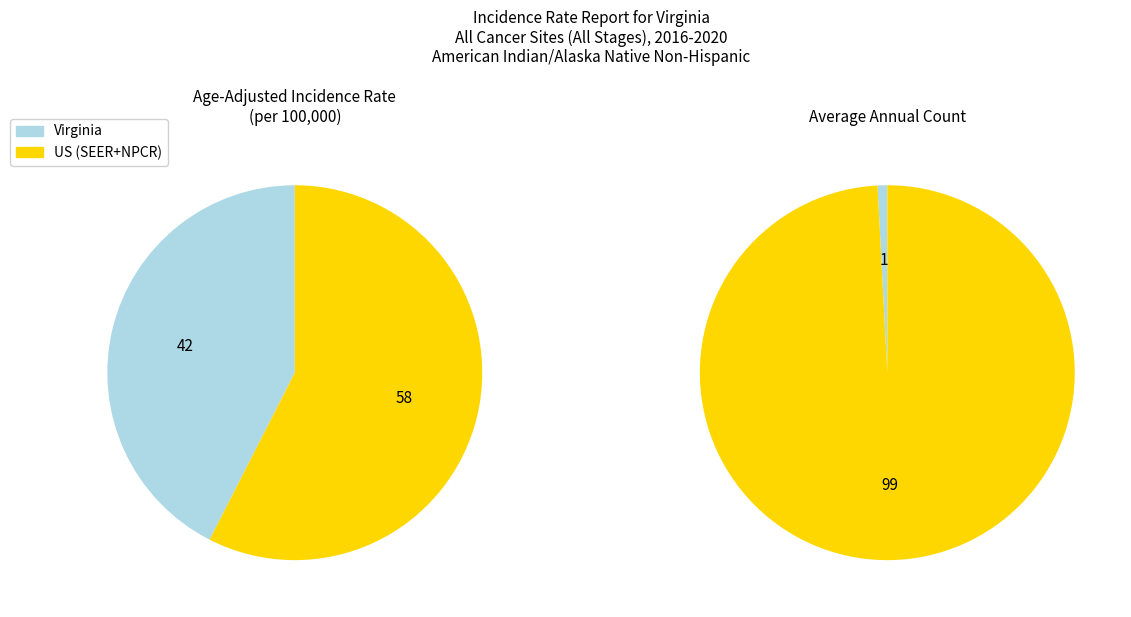

What percentage is the Virginia slice, to the nearest percent?

42%